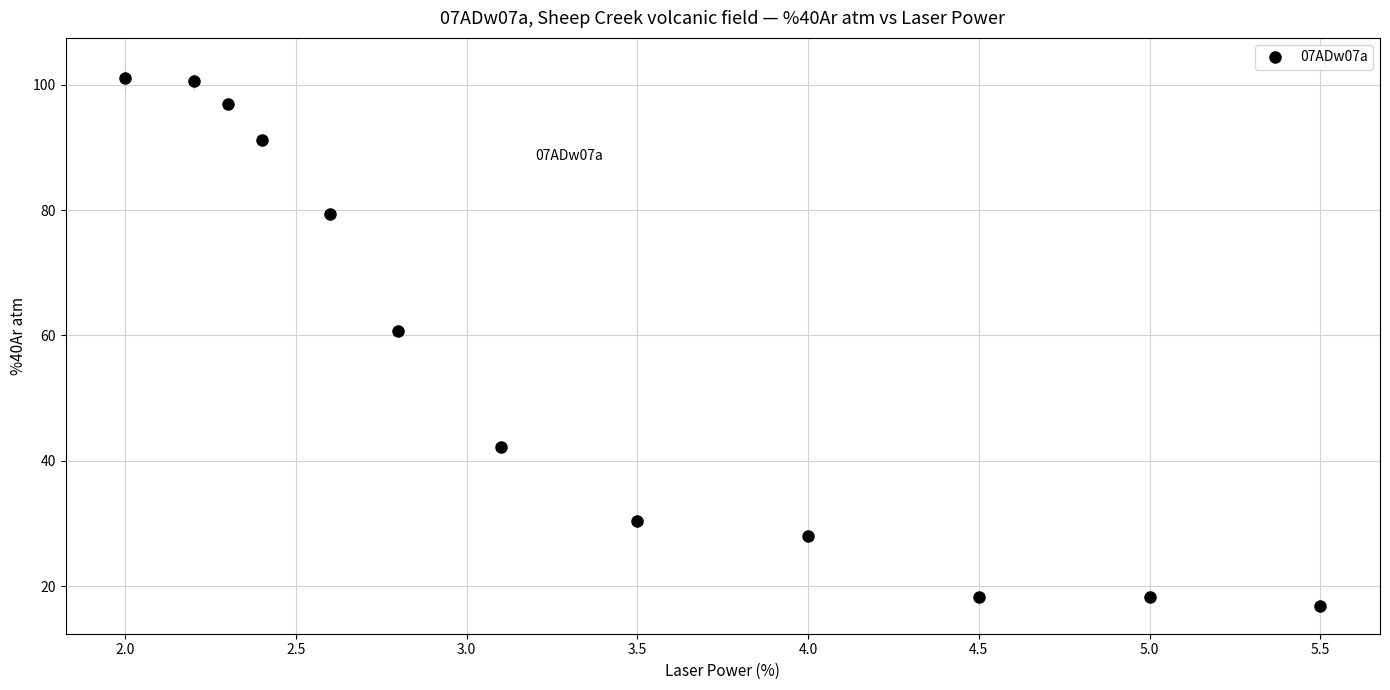

True or false: there are more than 2 points higher than both neighbors.

False